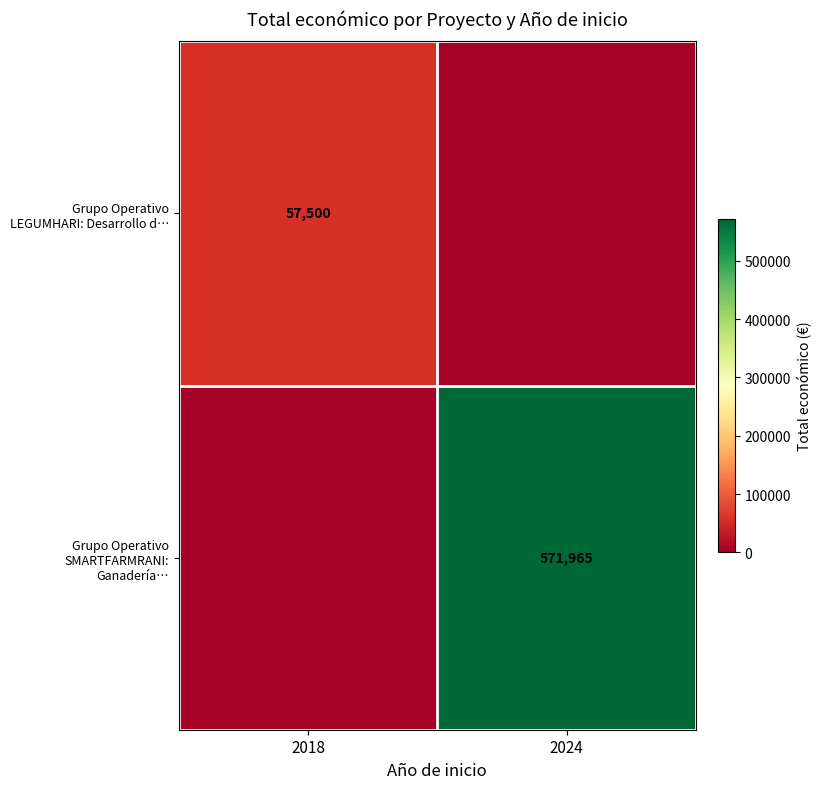

Is it true that Grupo Operativo LEGUMHARI: Desarrollo d… equals 101516 at 2018?

False